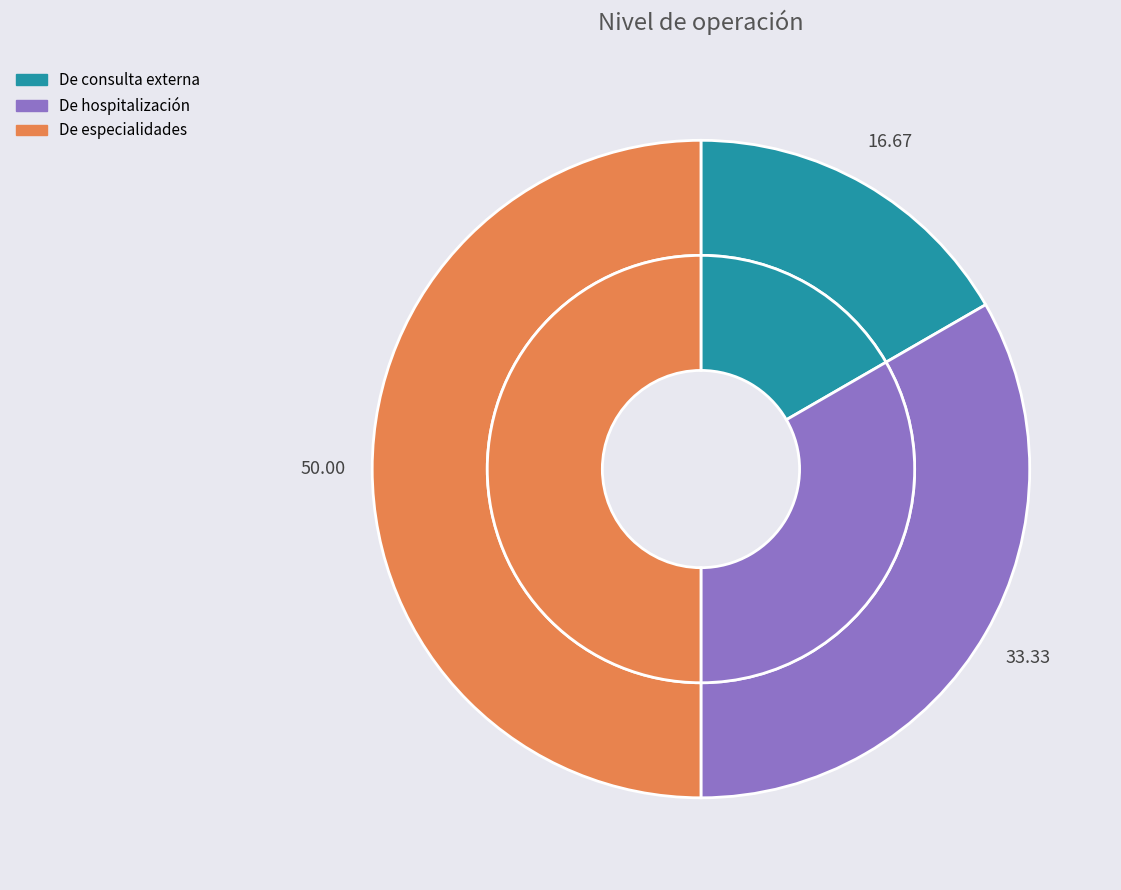

Is De especialidades the majority of the pie?

No